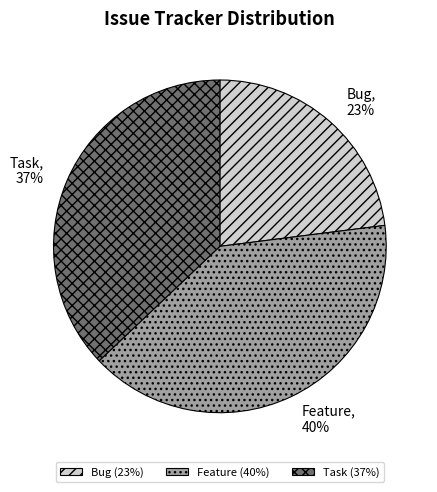

To the nearest percent, what is the average slice percentage?

33%